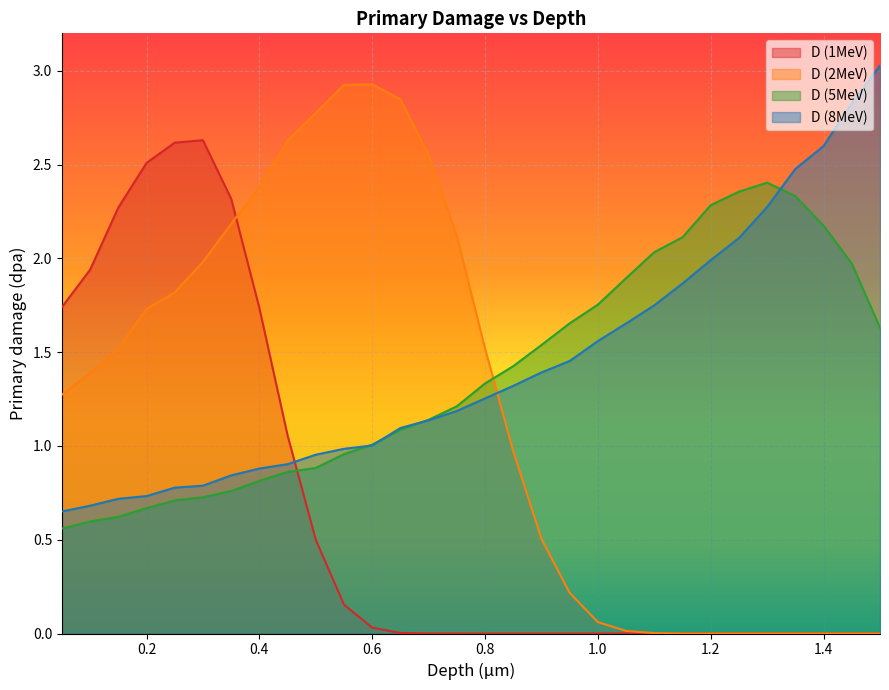

Rank the series at 0.95 from lowest to highest value.

D (1MeV), D (2MeV), D (8MeV), D (5MeV)